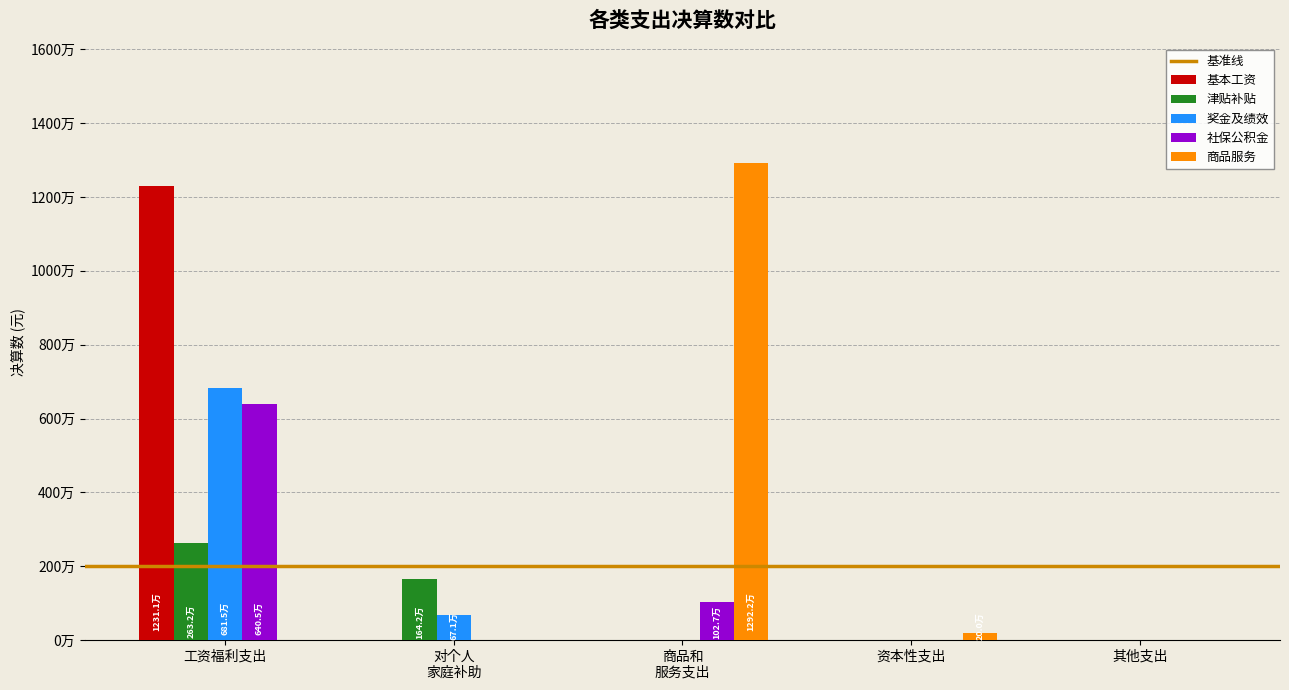

What position from the right is 工资福利支出?

5